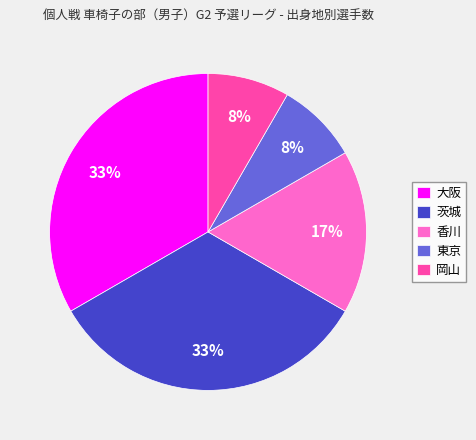

The 岡山 slice represents 8% of the pie. True or false?

True